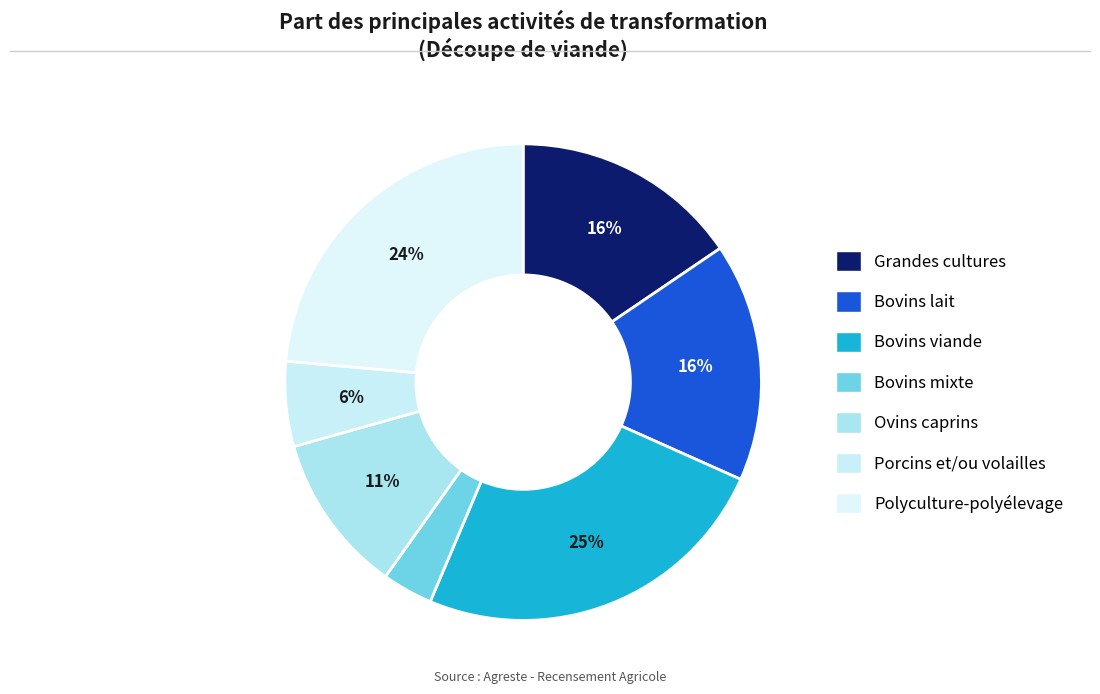

How many slices are in this pie chart?

7